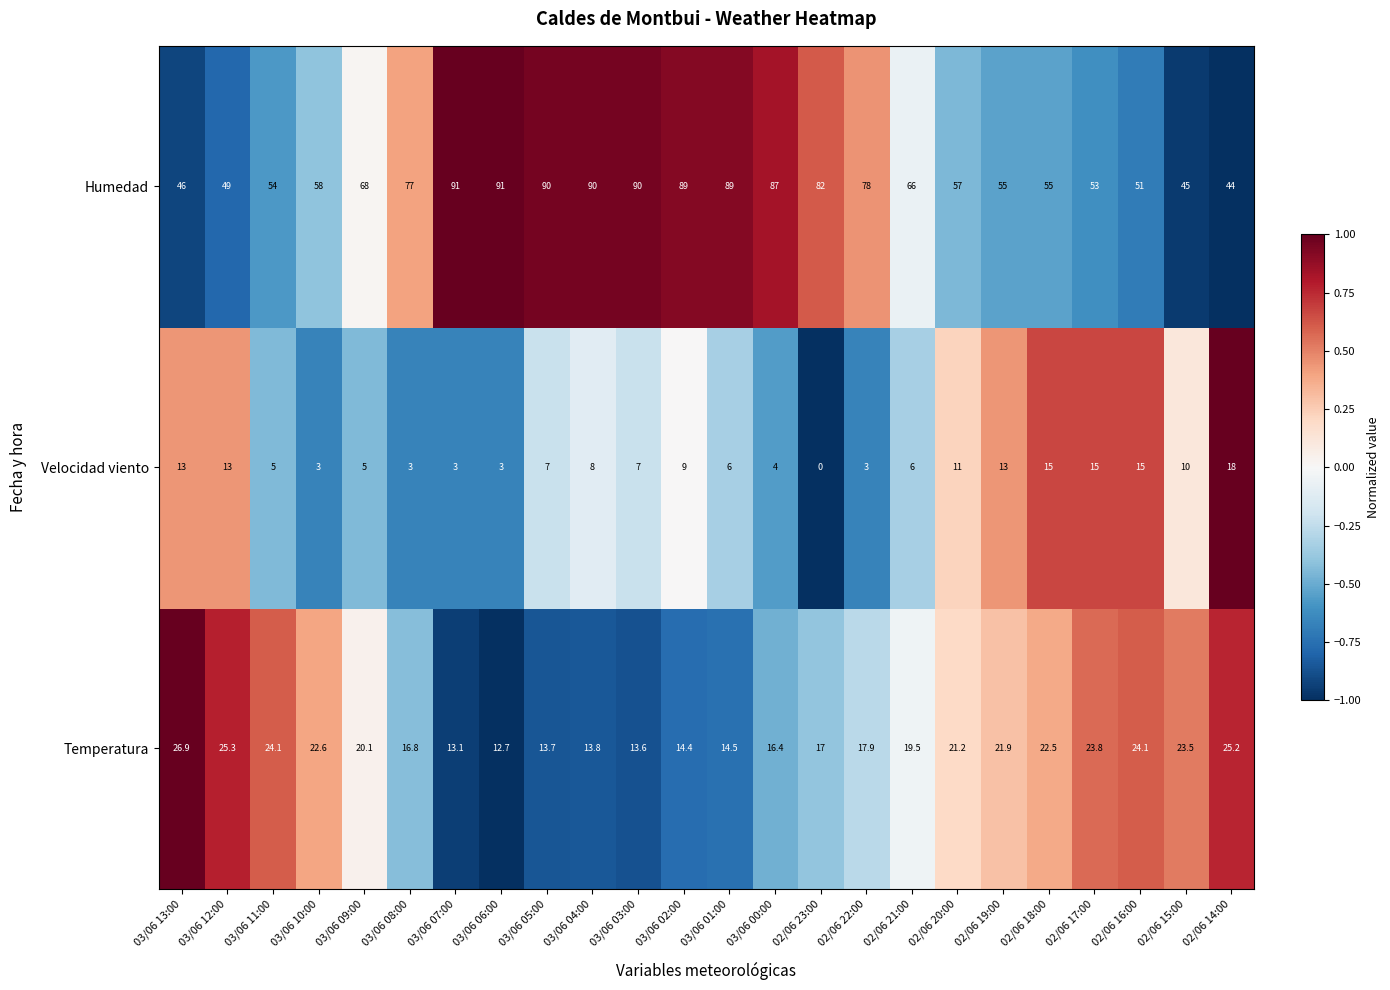

What is the smallest value displayed?

0.0